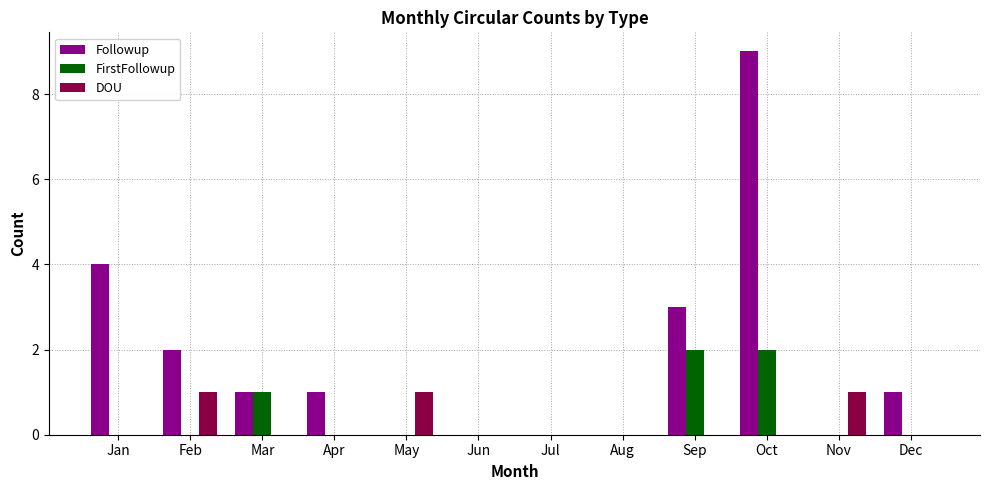

Reading left to right, extract all data points from this chart.

Followup: 4	2	1	1	0	0	0	0	3	9	0	1
FirstFollowup: 0	0	1	0	0	0	0	0	2	2	0	0
DOU: 0	1	0	0	1	0	0	0	0	0	1	0